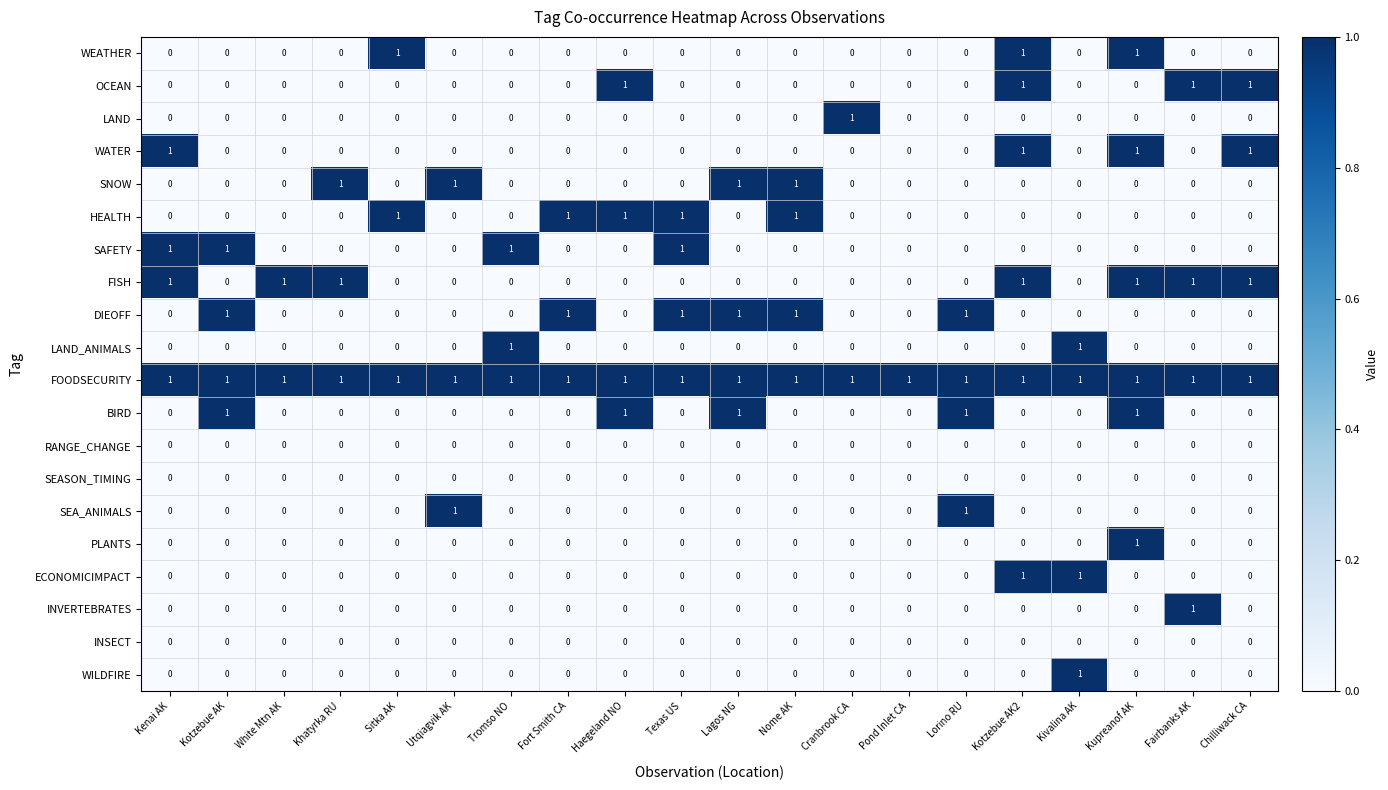

What is the spread (max minus min) of values at Tromso NO?

1